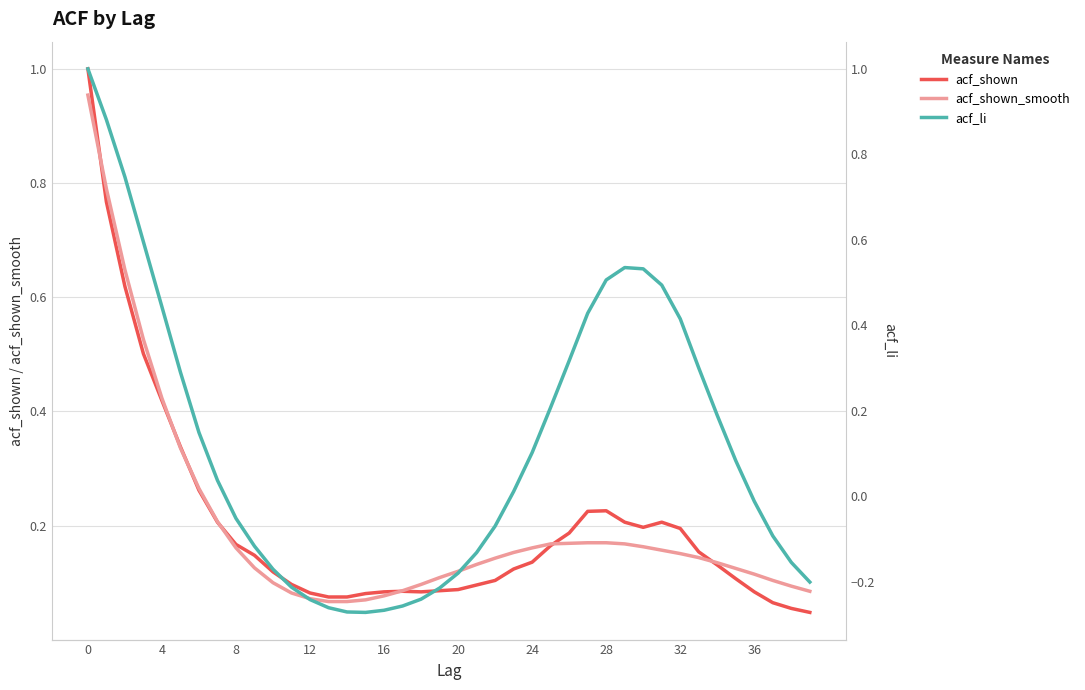

After their last crossing, which series has the higher values: acf_li or acf_shown?

acf_shown